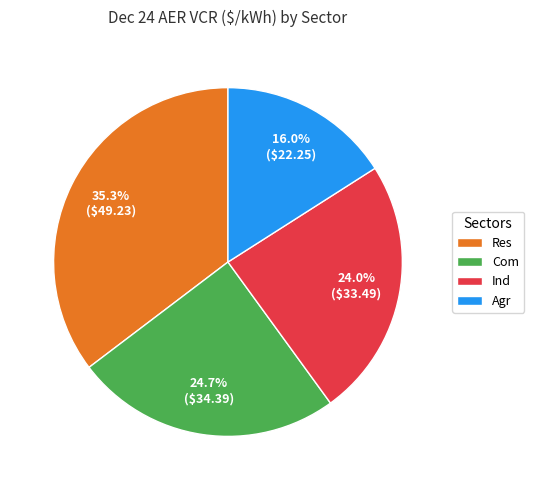

Which has a higher value, Ind or Res?

Res